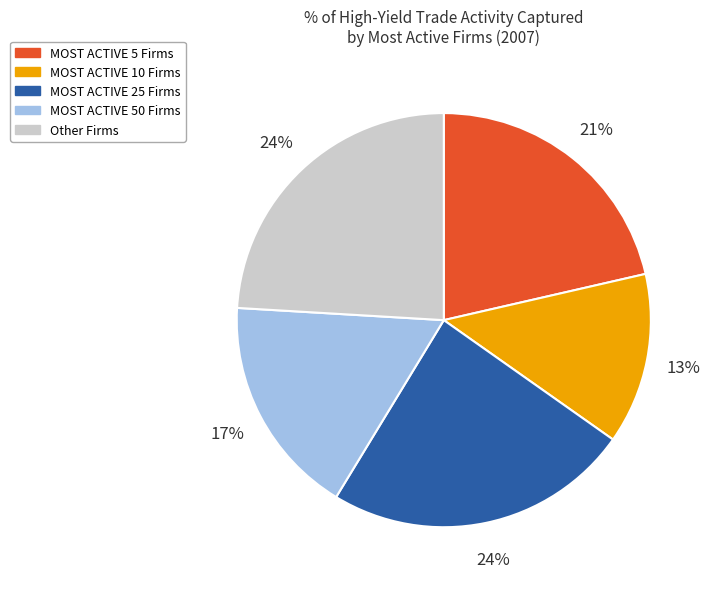

Is it true that MOST ACTIVE 25 Firms is 43% of the pie?

False